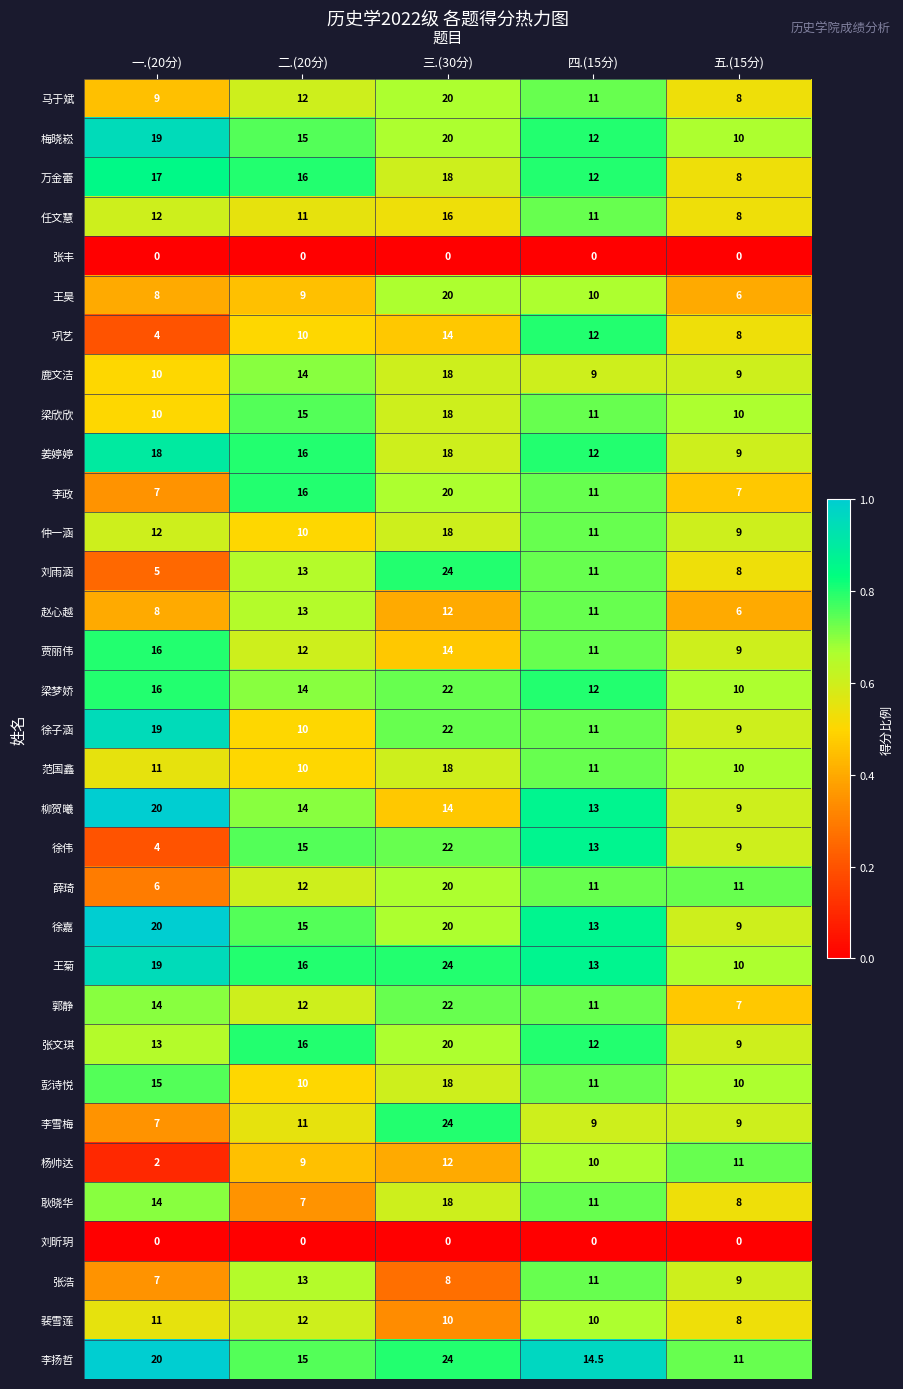

What is the spread (max minus min) of values at 三.(30分)?

24.0